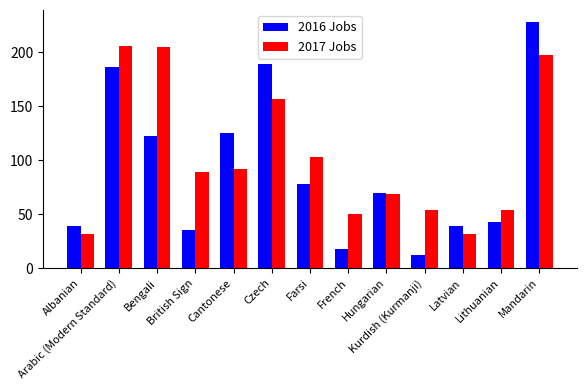

List the series in order of their overall mean, highest first.

2017 Jobs, 2016 Jobs